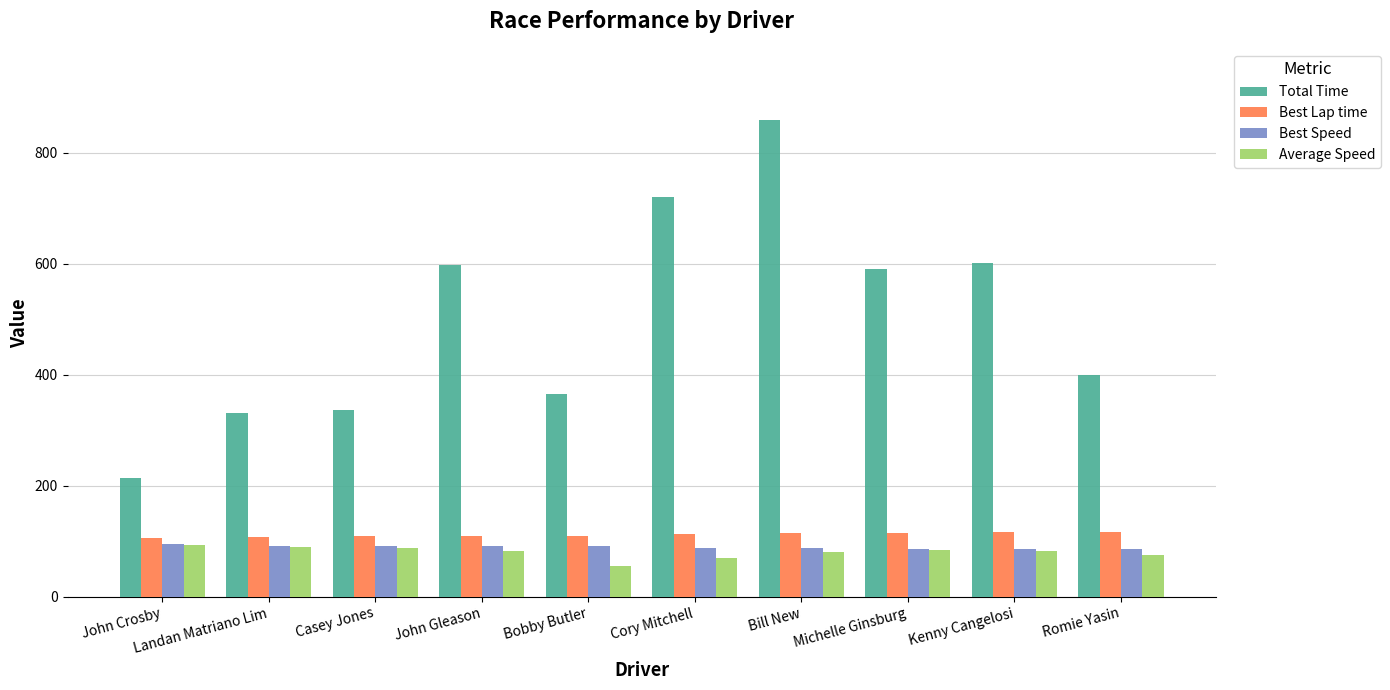

The Average Speed series shows 68.8 at Cory Mitchell. True or false?

True